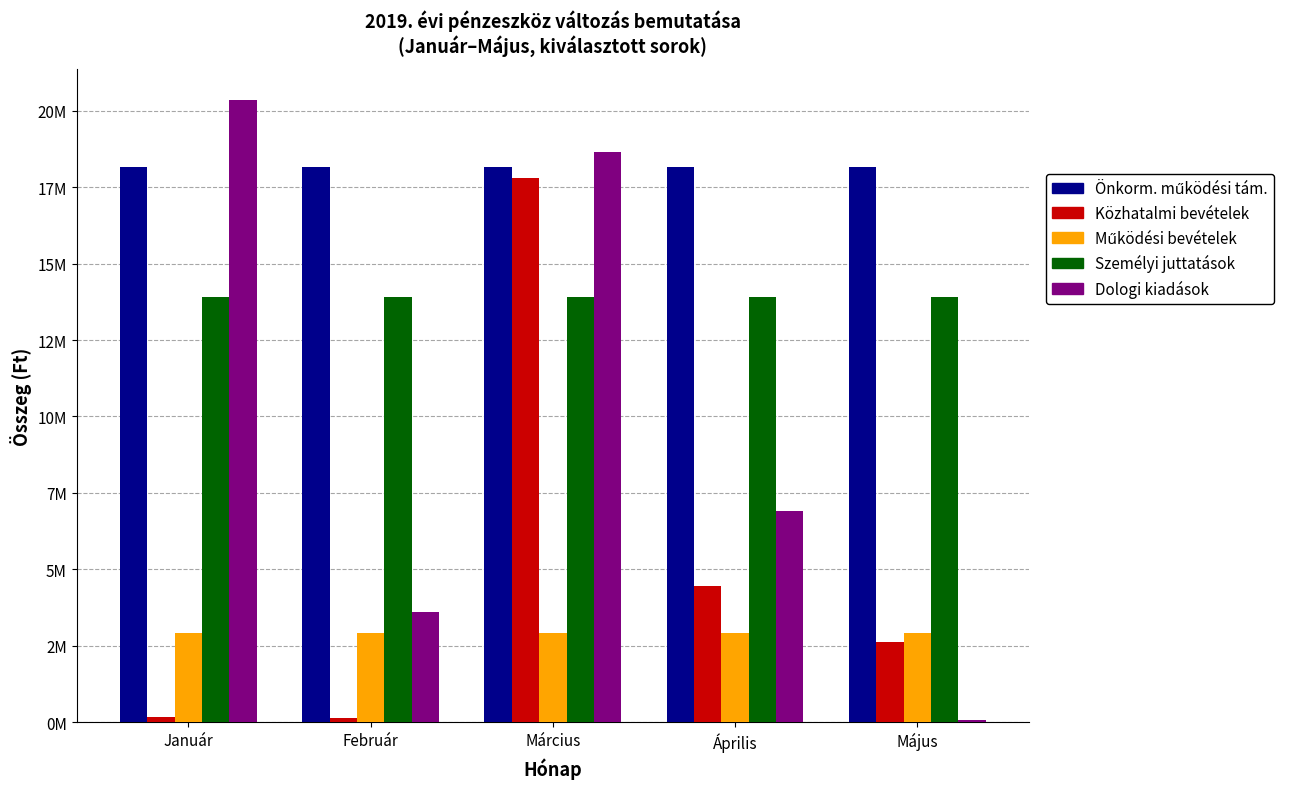

What is the label of the 1st bar from the right?

Május